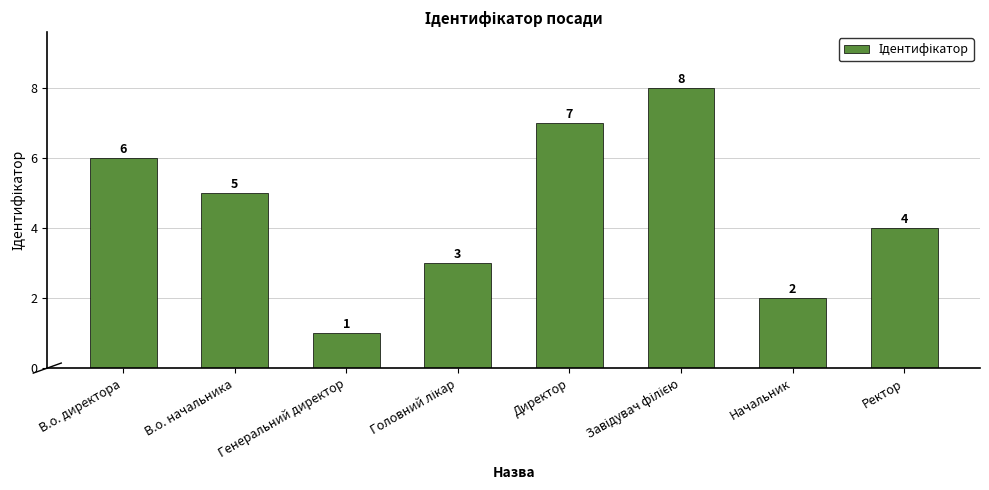

What is the label of the 7th bar from the right?

В.о. начальника